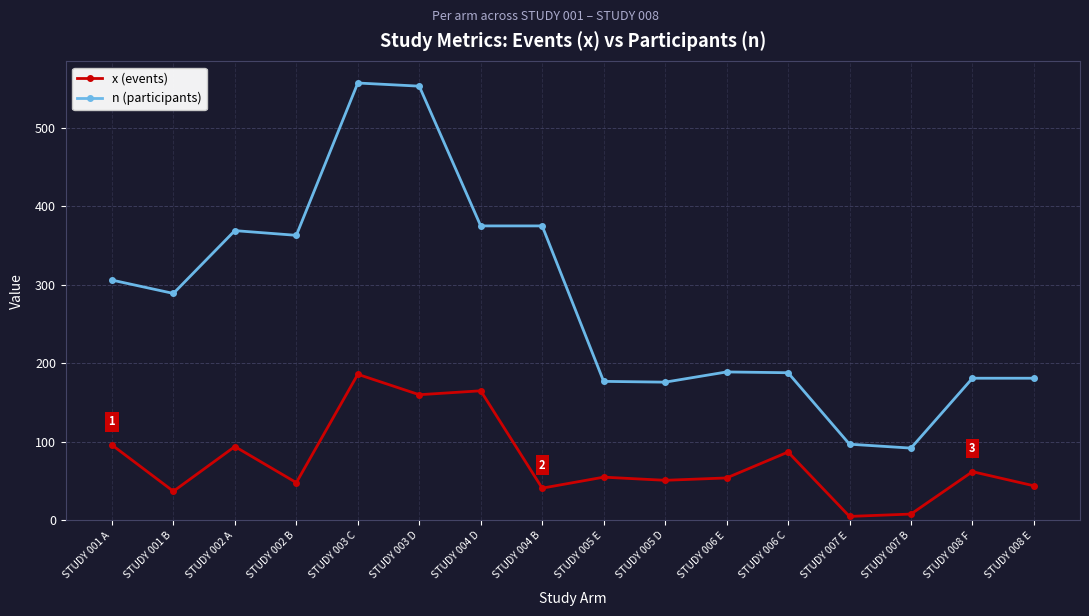

Read the n (participants) value at STUDY 001 A, to the nearest 5.

305